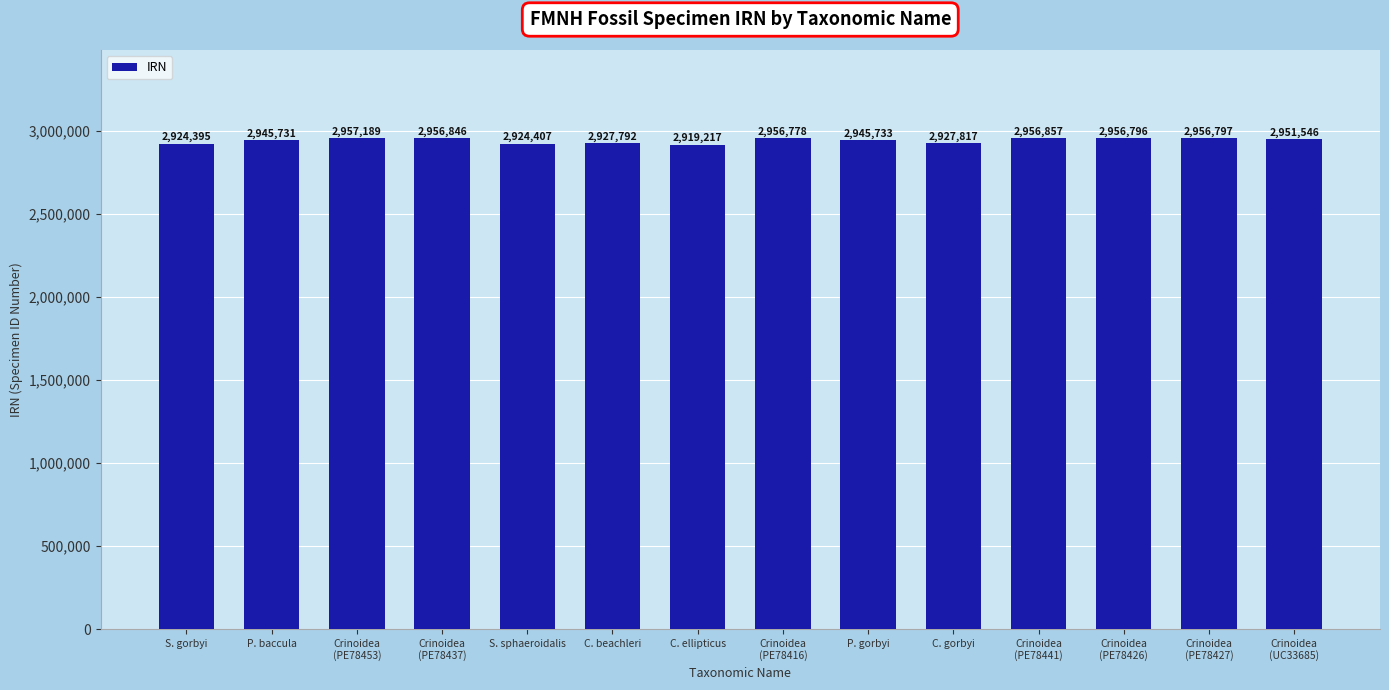

Are the bars horizontal?

No